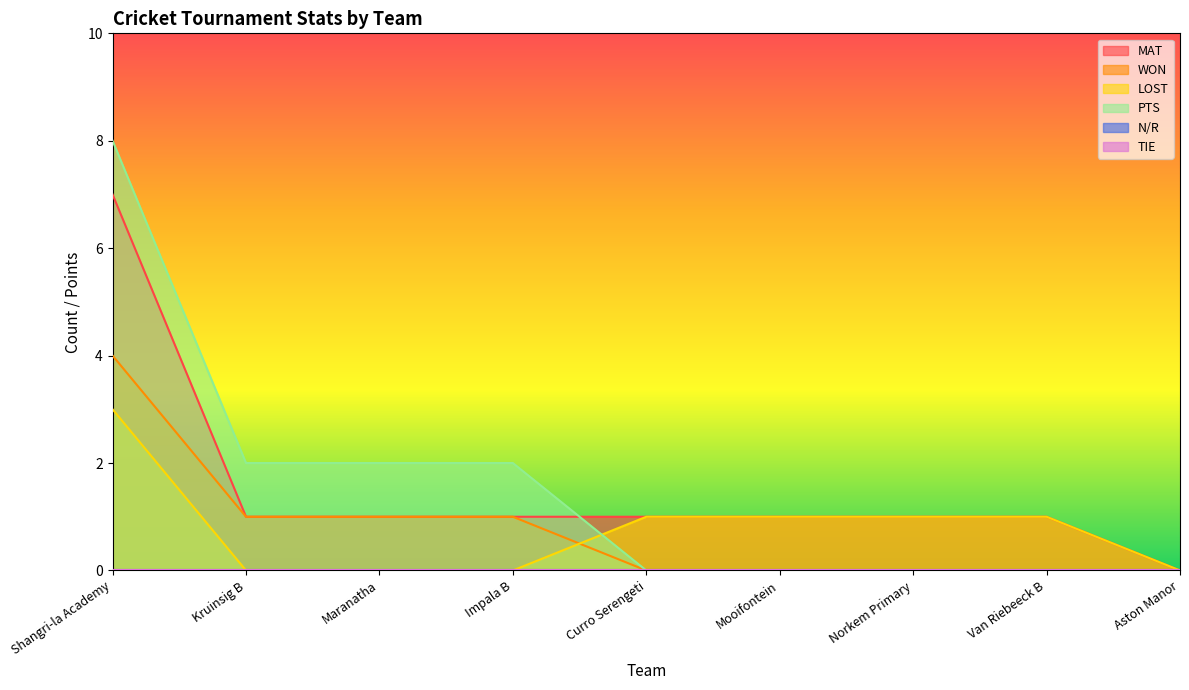

How many lines are shown in the chart?

6